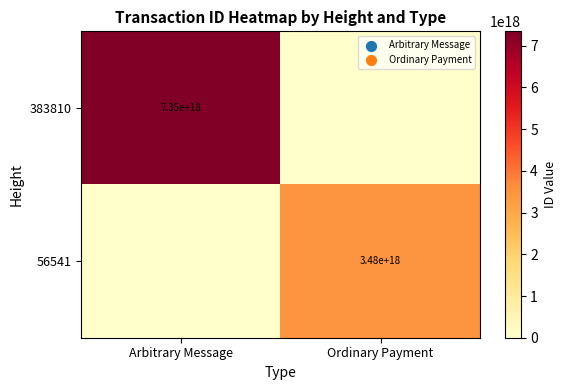

How many distinct data groups are displayed?

2